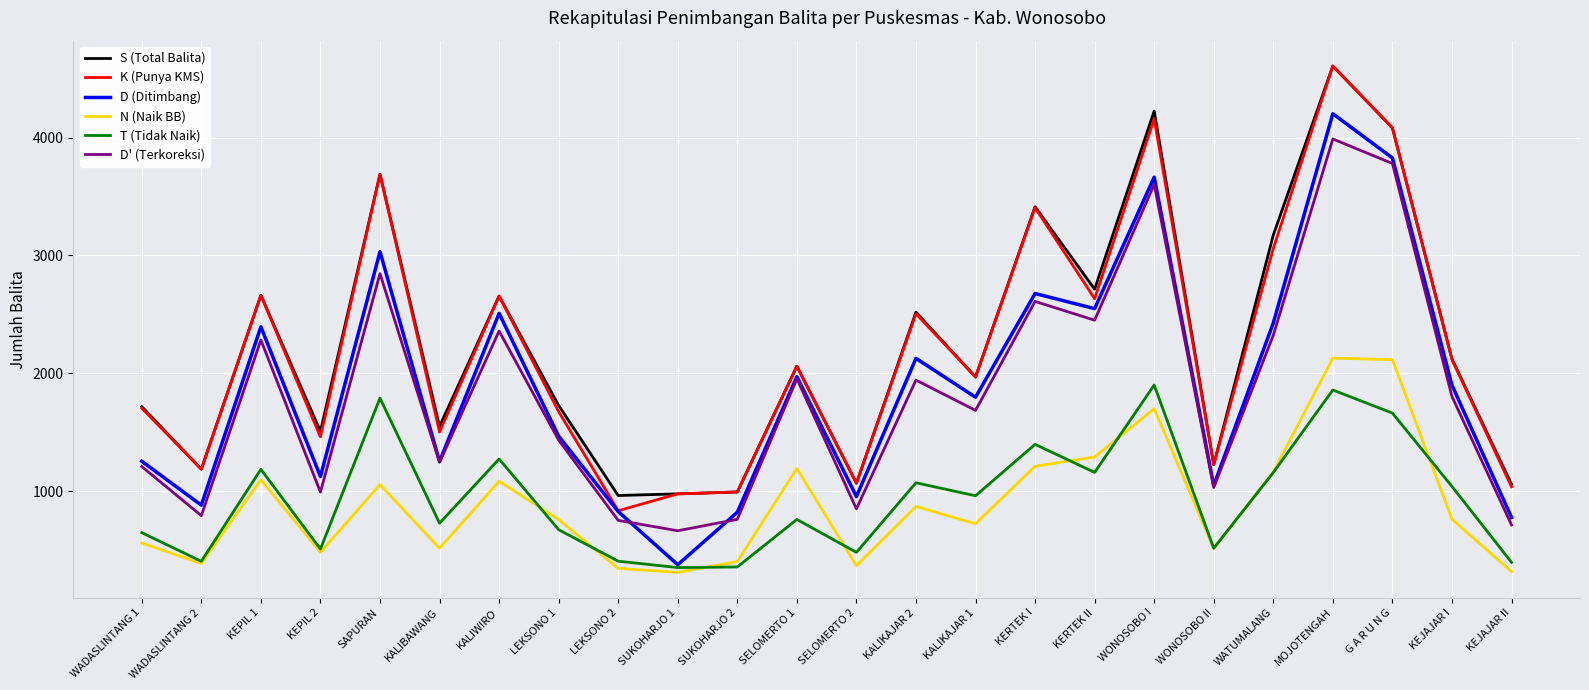

Which series ends up on top after the final intersection of D' (Terkoreksi) and D (Ditimbang)?

D (Ditimbang)